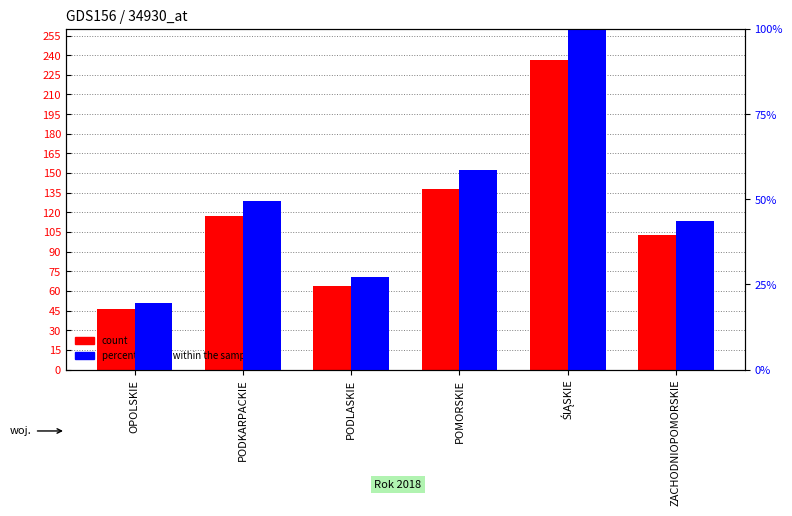

Where does the count series first go above 117?

POMORSKIE